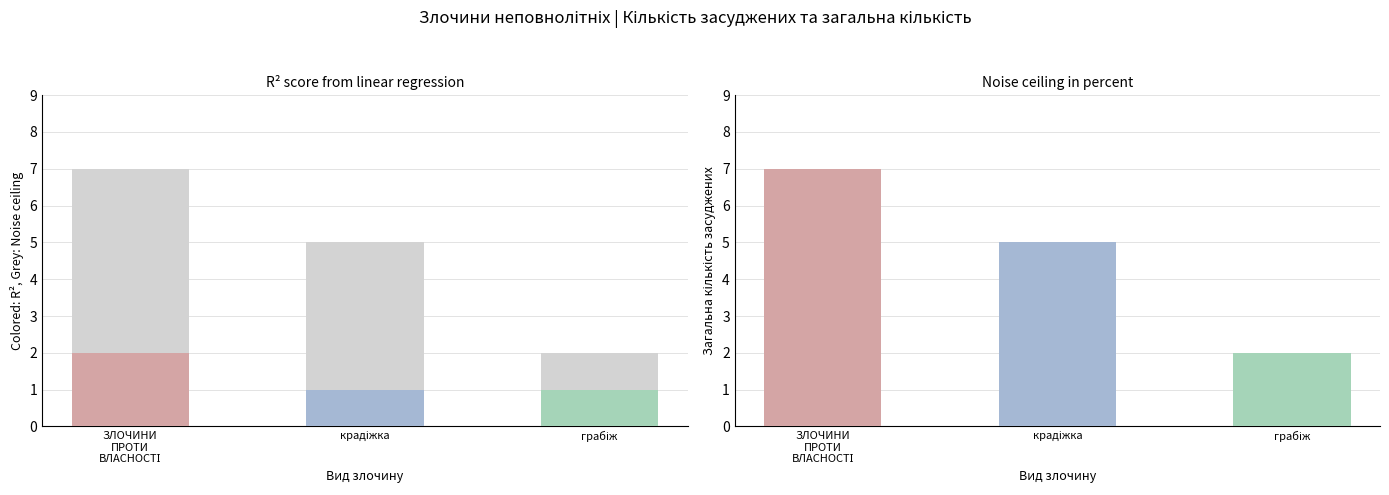

What is the difference between the second highest and minimum values in the усього series?

3